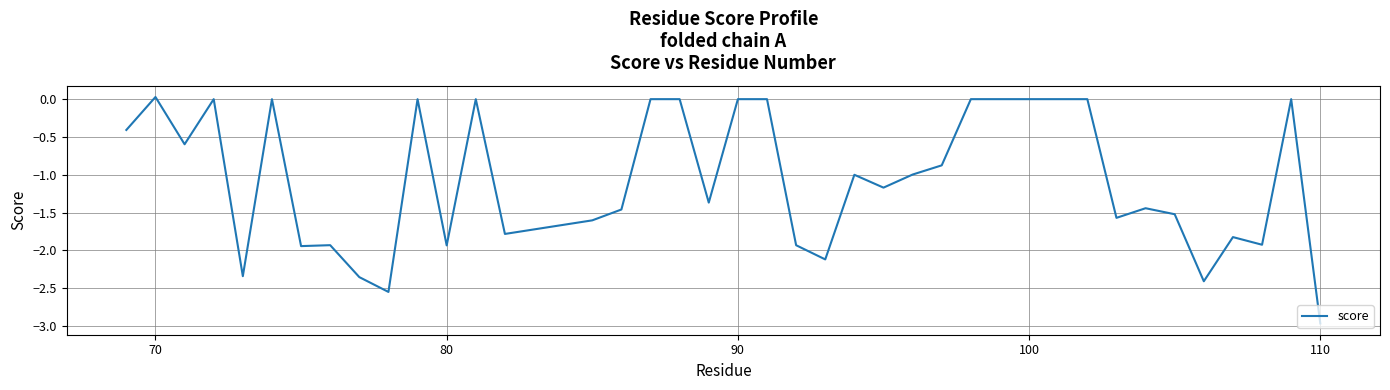

What is the difference between the maximum and minimum values?

3.0